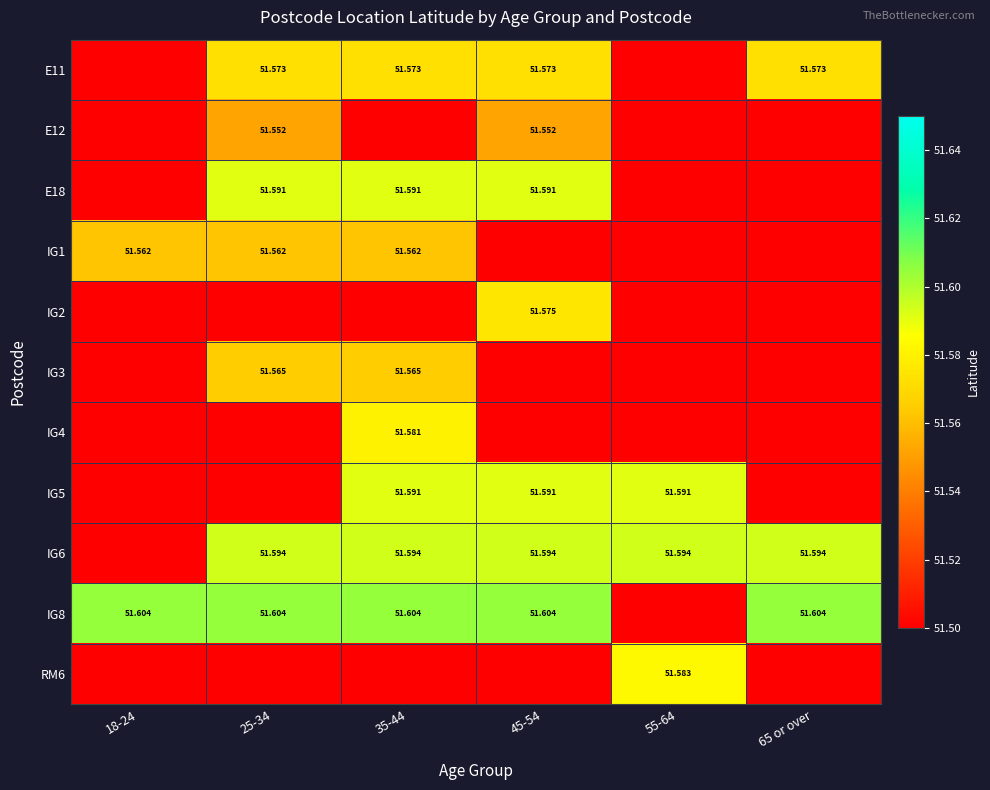

Which category has the lowest value across all series?

18-24